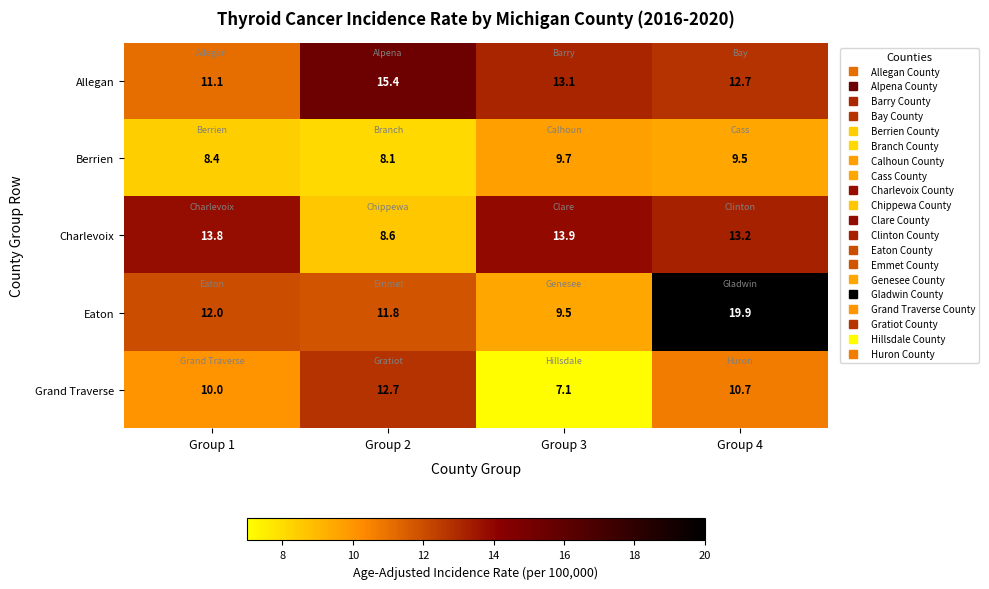

Which category has the highest value across all series?

Group 4